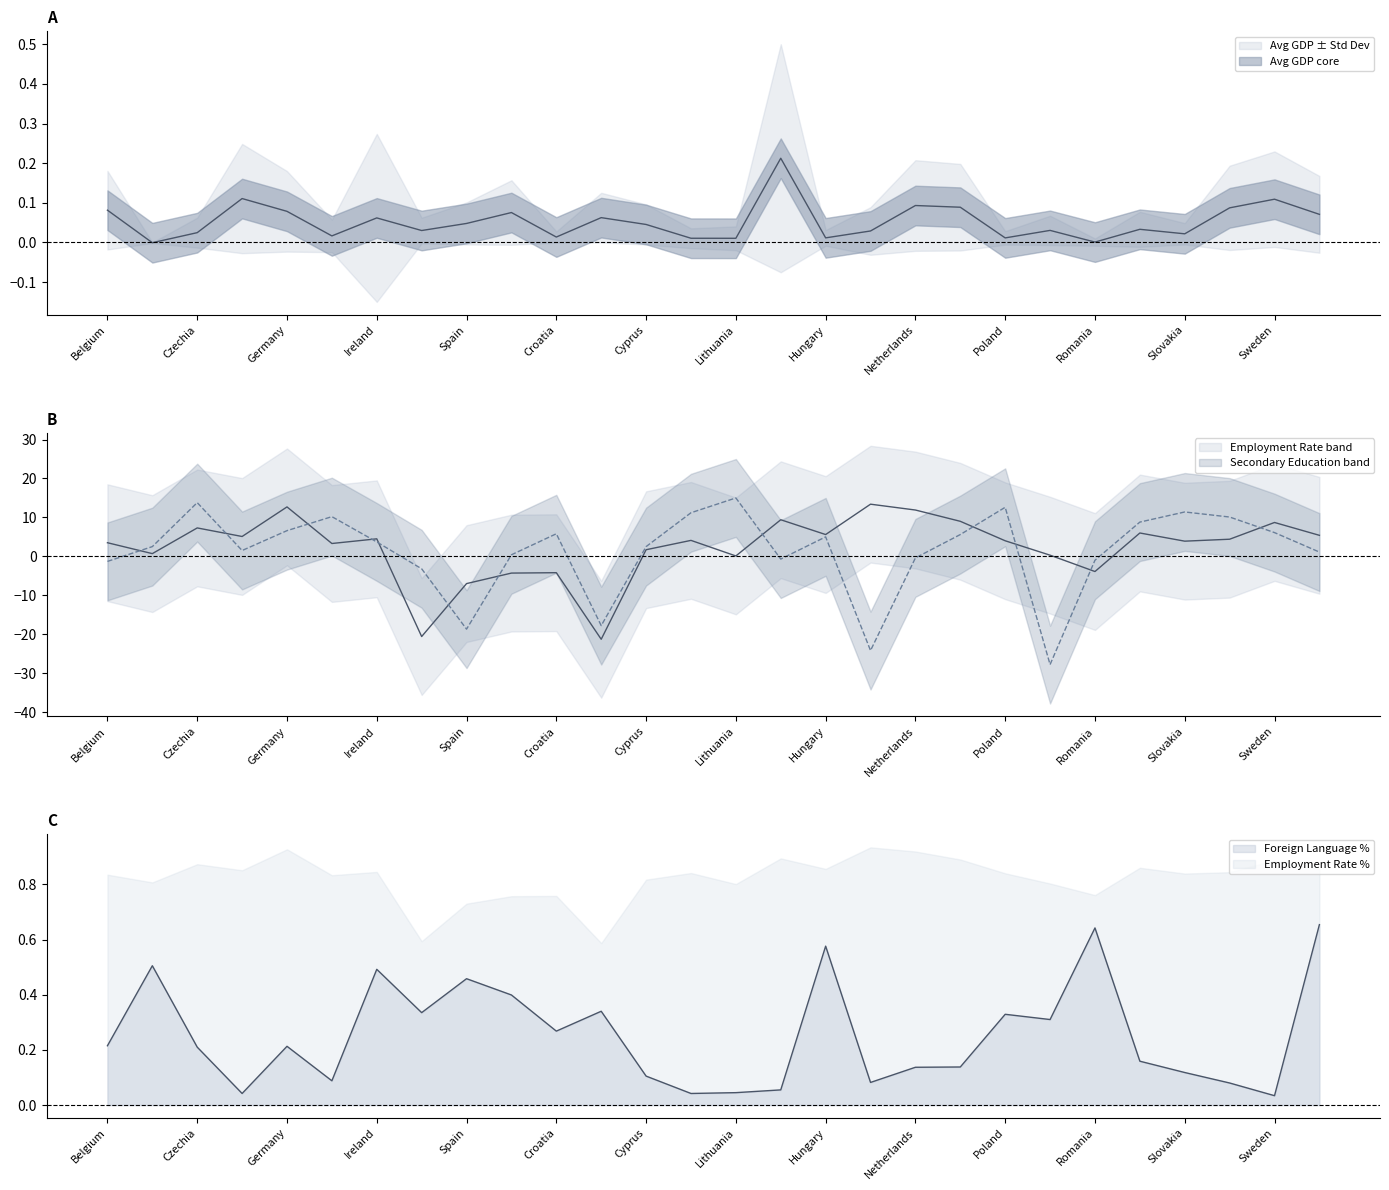

True or false: Foreign Language has a value of 0.3 at Bulgaria.

False